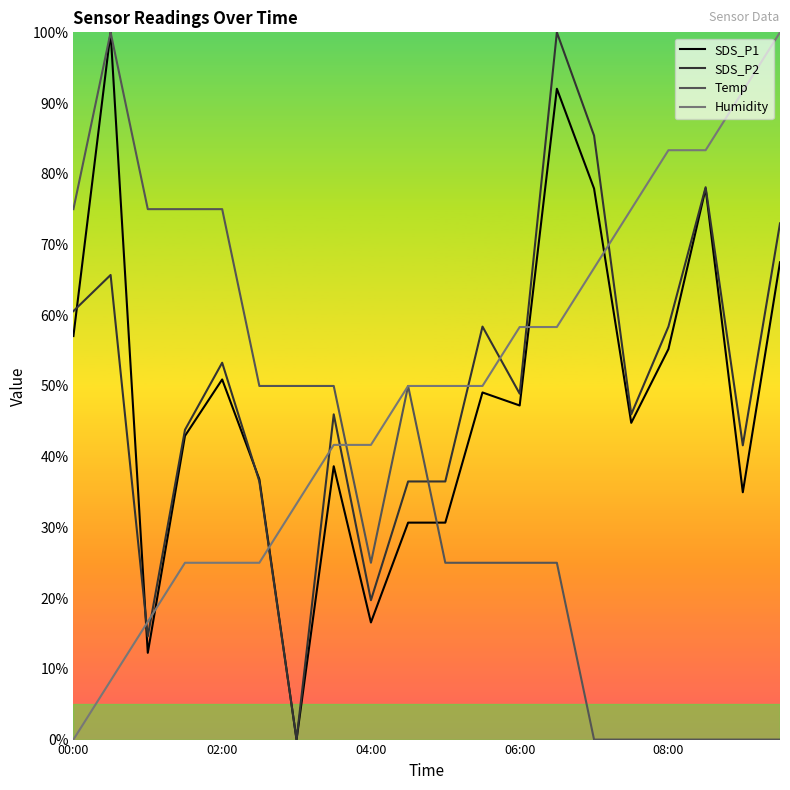

What is the spread (max minus min) of values at 02:00?

50.0